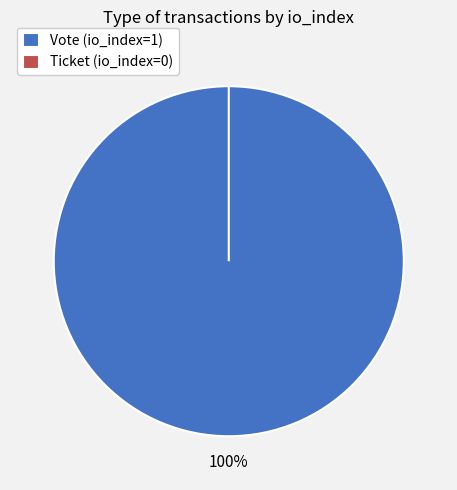

What is the change in value from Vote (io_index=1) to Ticket (io_index=0)?

-1